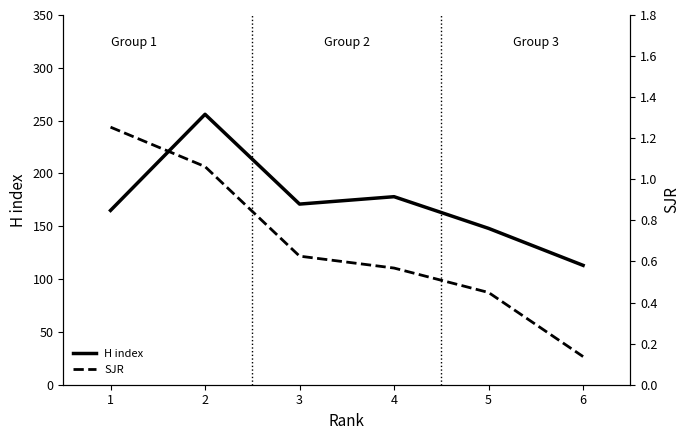

Rank the series by their average value, from highest to lowest.

H index, SJR